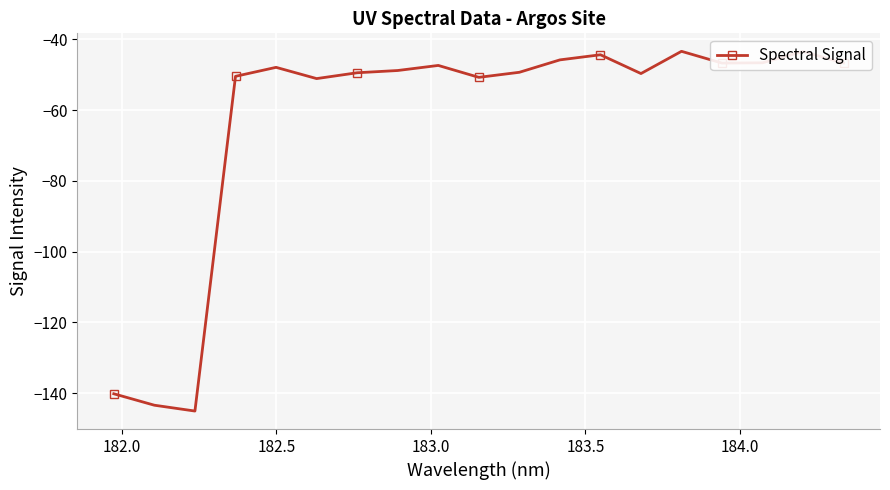

What is the sum of all values?

-1190.1